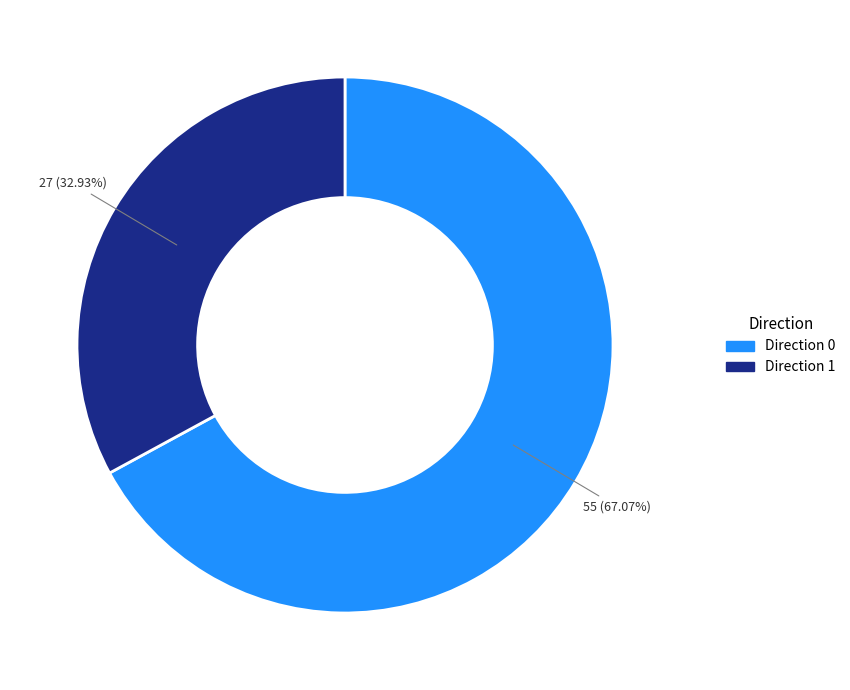

Is there any slice that represents more than half of the pie?

Yes